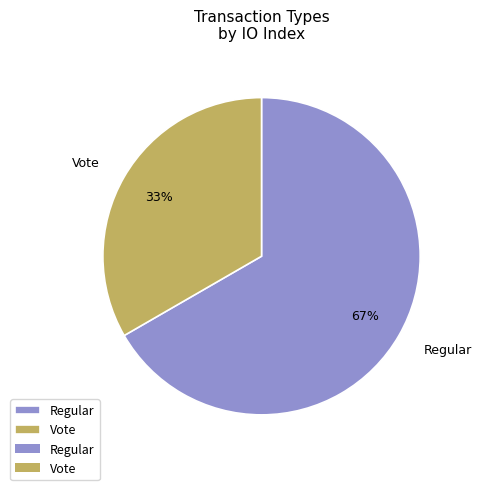

True or false: Regular accounts for 52% of the total.

False